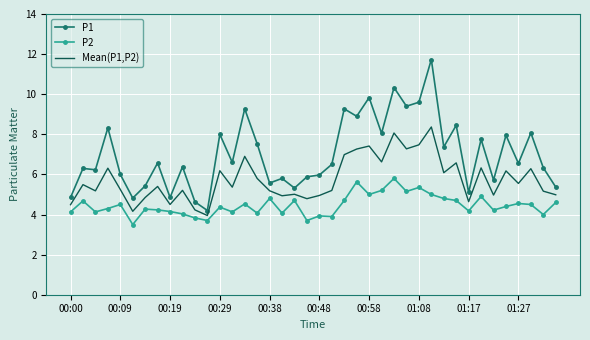

Count the number of data series in this chart.

3